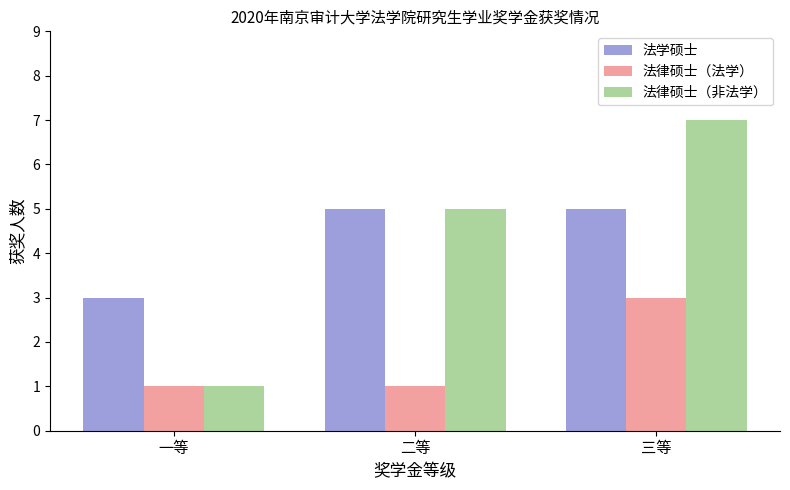

Which series has the widest spread of values?

法律硕士（非法学）